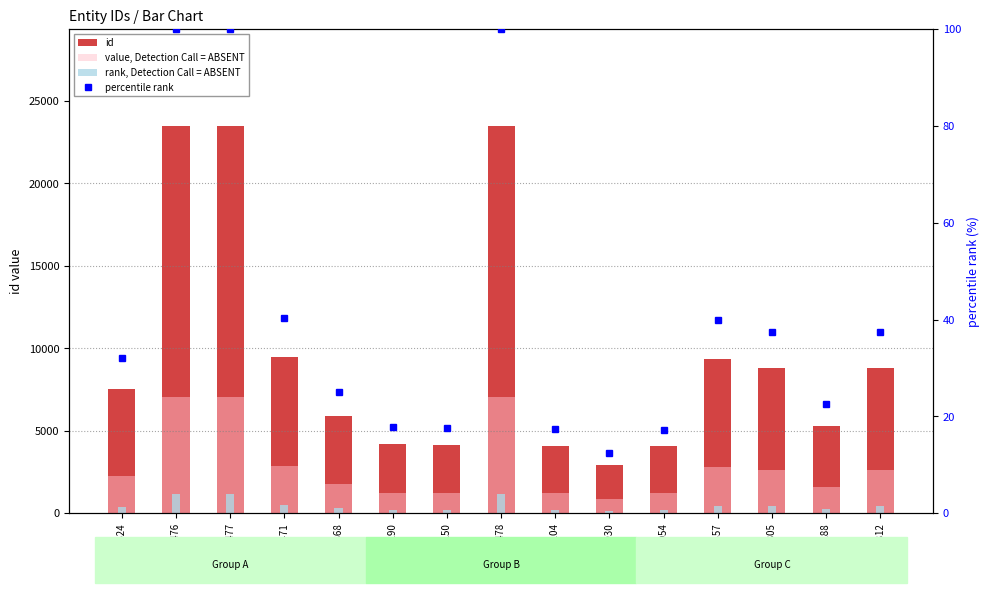

At which category is the sum across all series the highest?

23478